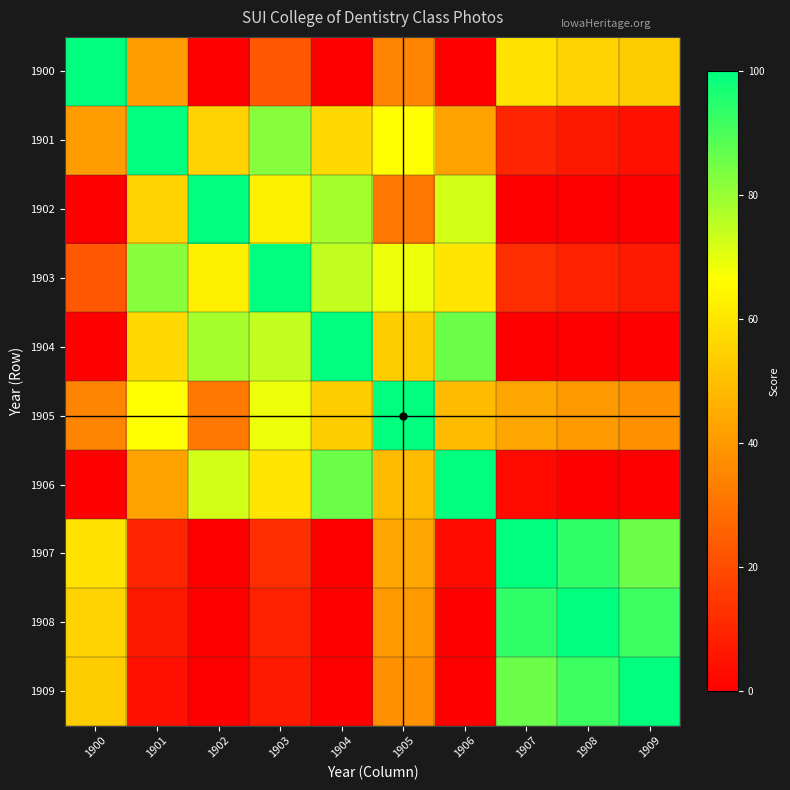

At 1909, list the series in order from smallest to largest.

1902, 1904, 1906, 1901, 1903, 1905, 1900, 1907, 1908, 1909